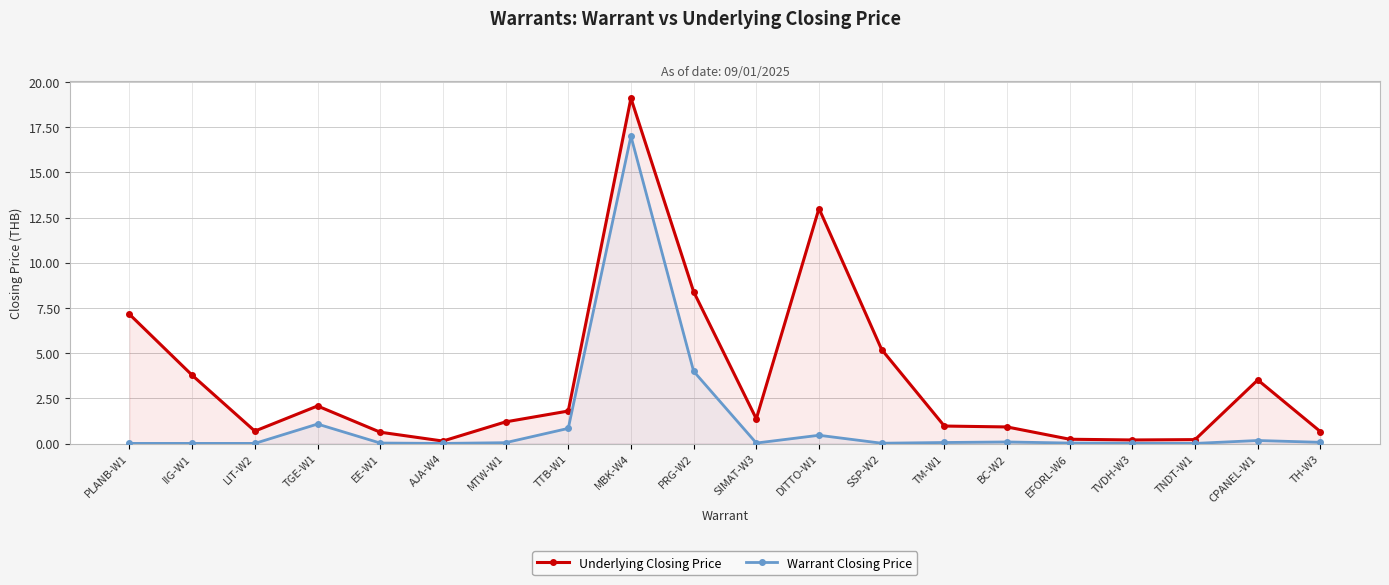

Which series has the largest total across all categories?

Underlying Closing Price